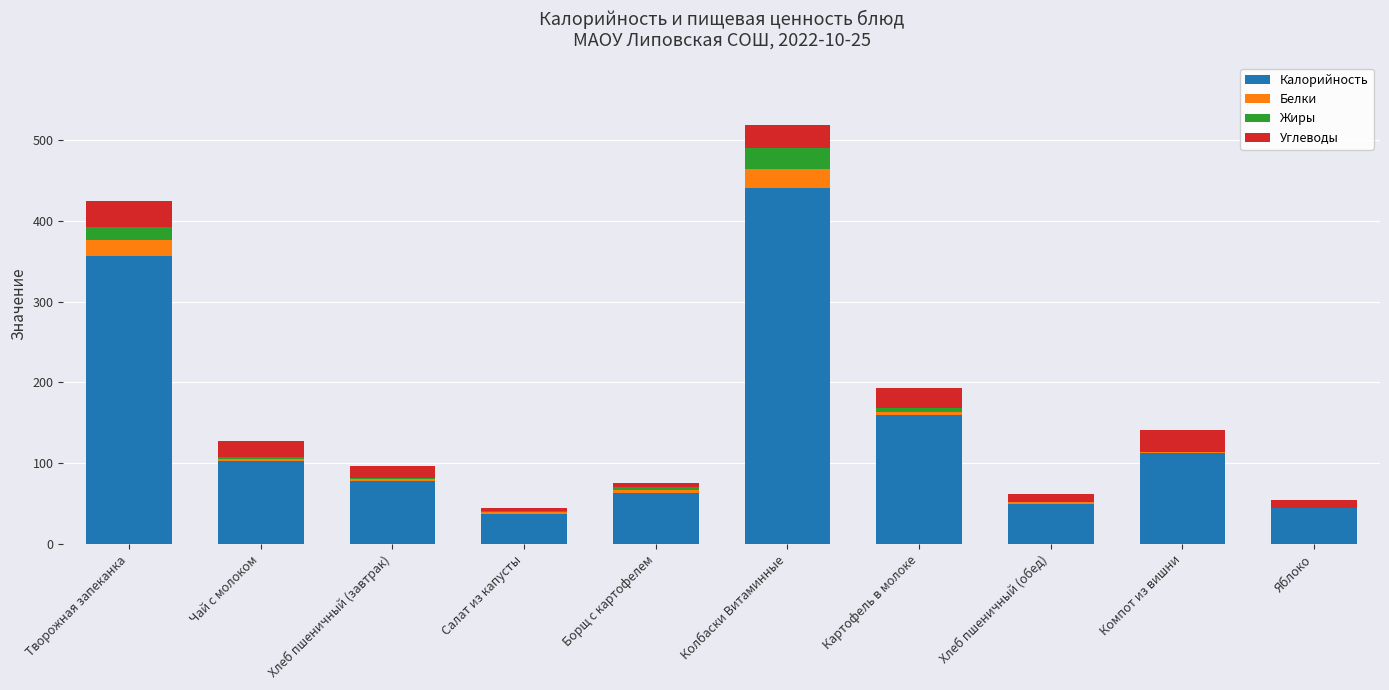

At which label does Калорийность reach its peak?

Колбаски Витаминные